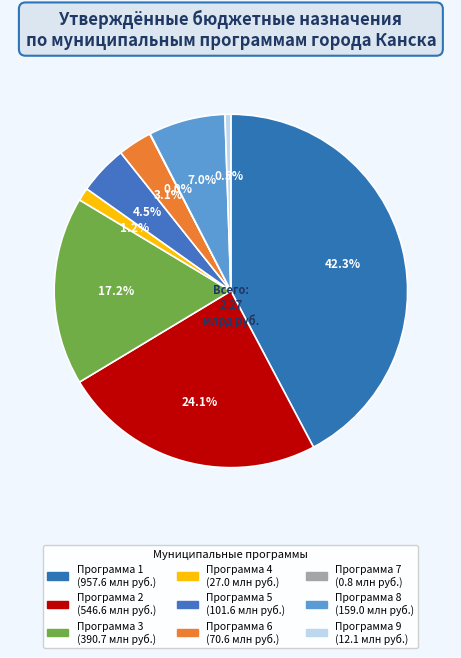

What is the smallest slice in the pie chart?

Программа 7